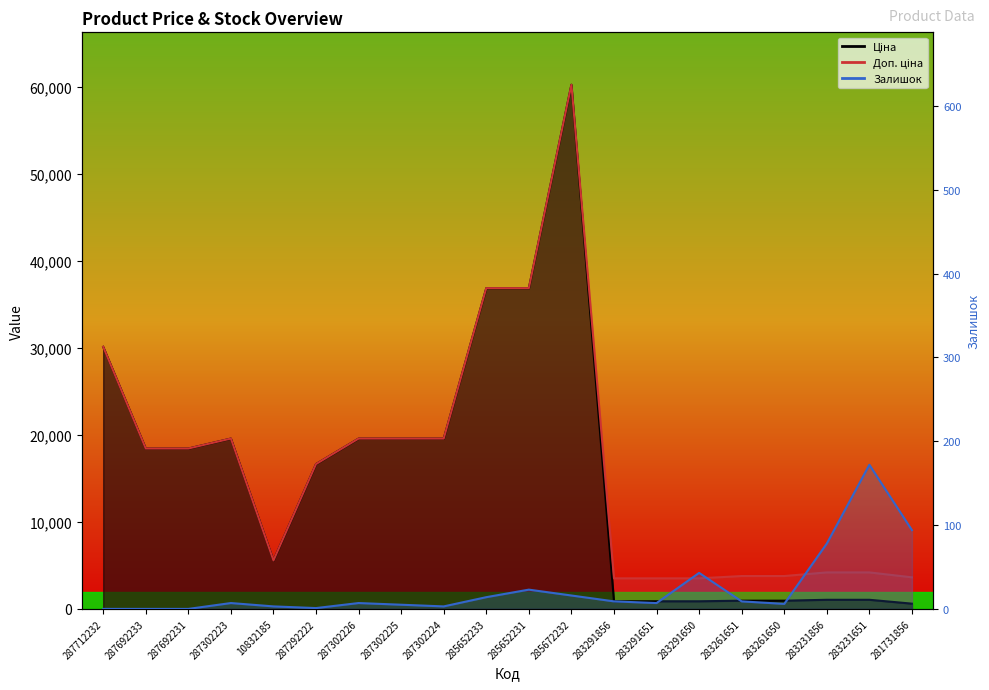

Is it true that Ціна equals 8438.4 at 287302226?

False